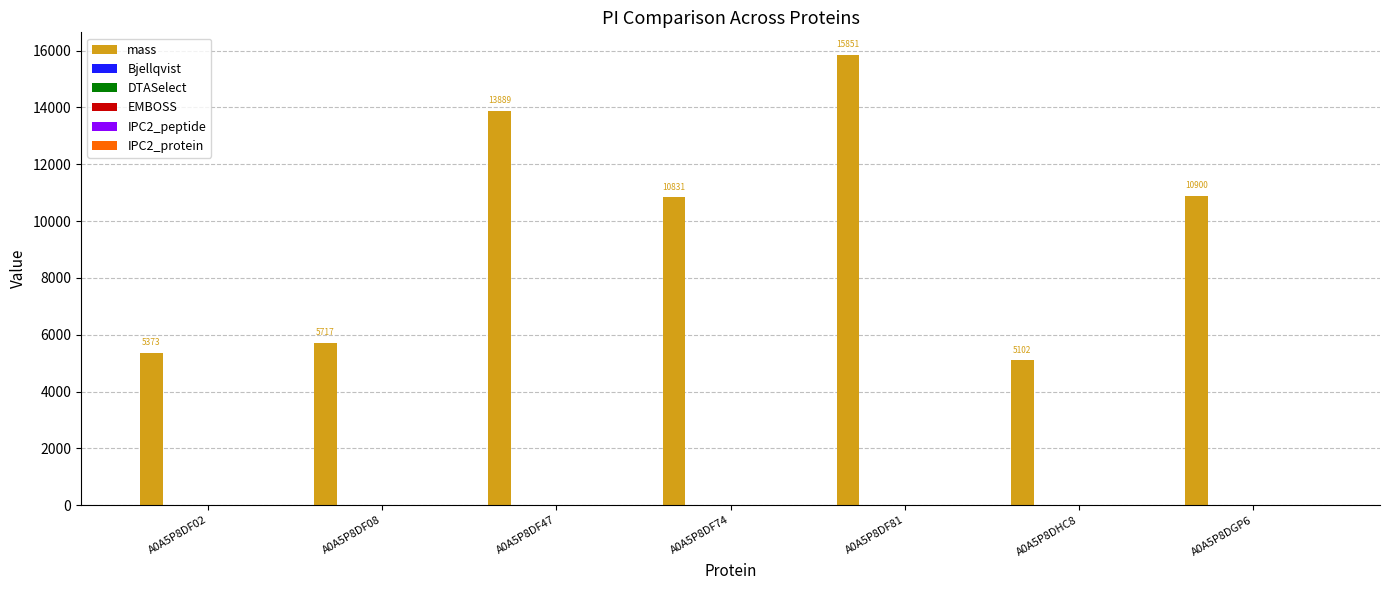

Which series changed the most between A0A5P8DF74 and A0A5P8DHC8?

mass